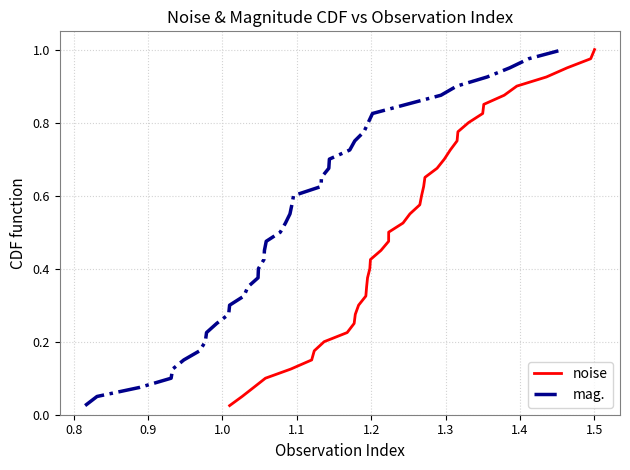

At how many categories does at least one series exceed 0?

40